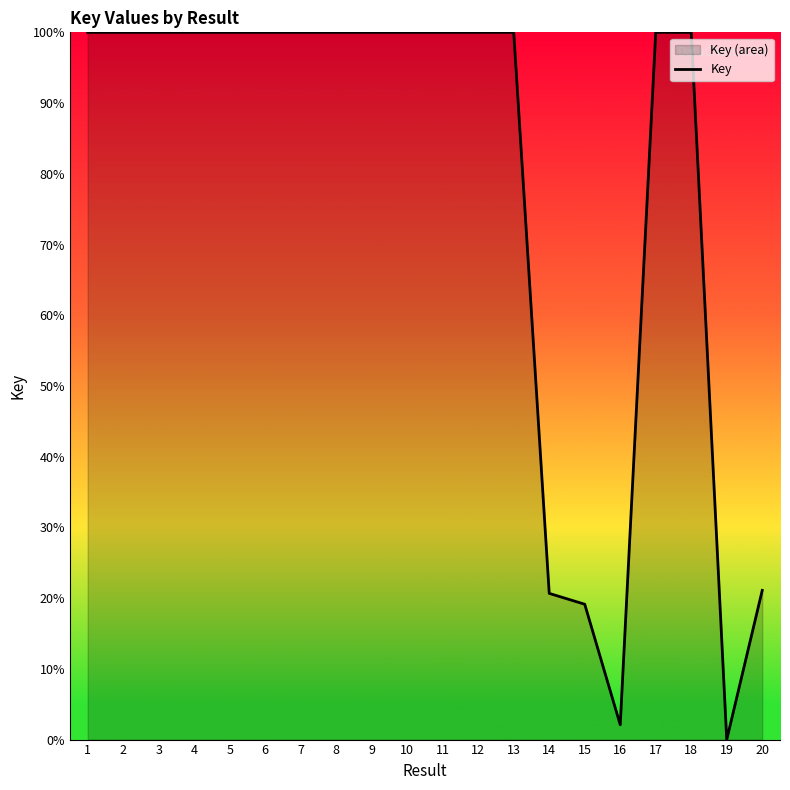

The chart shows a value of 19.1 at 15. True or false?

True